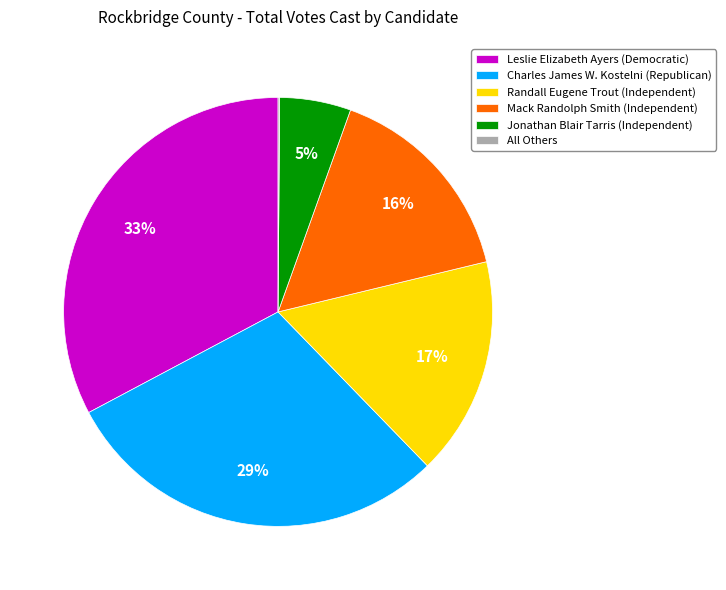

To the nearest percent, what percentage of the pie is Leslie Elizabeth Ayers (Democratic)?

33%